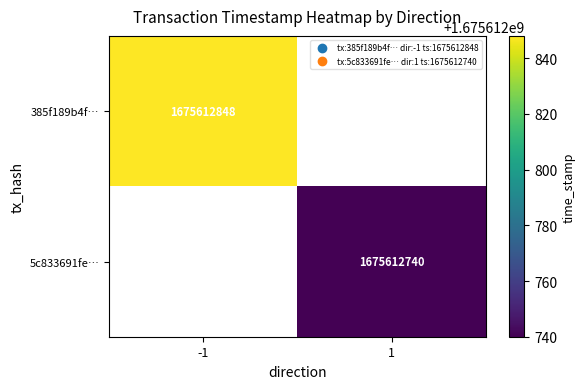

The 385f189b4ffc34bac3bf63dd02a8fb9caaf2fa9 series shows -2 at 0. True or false?

False